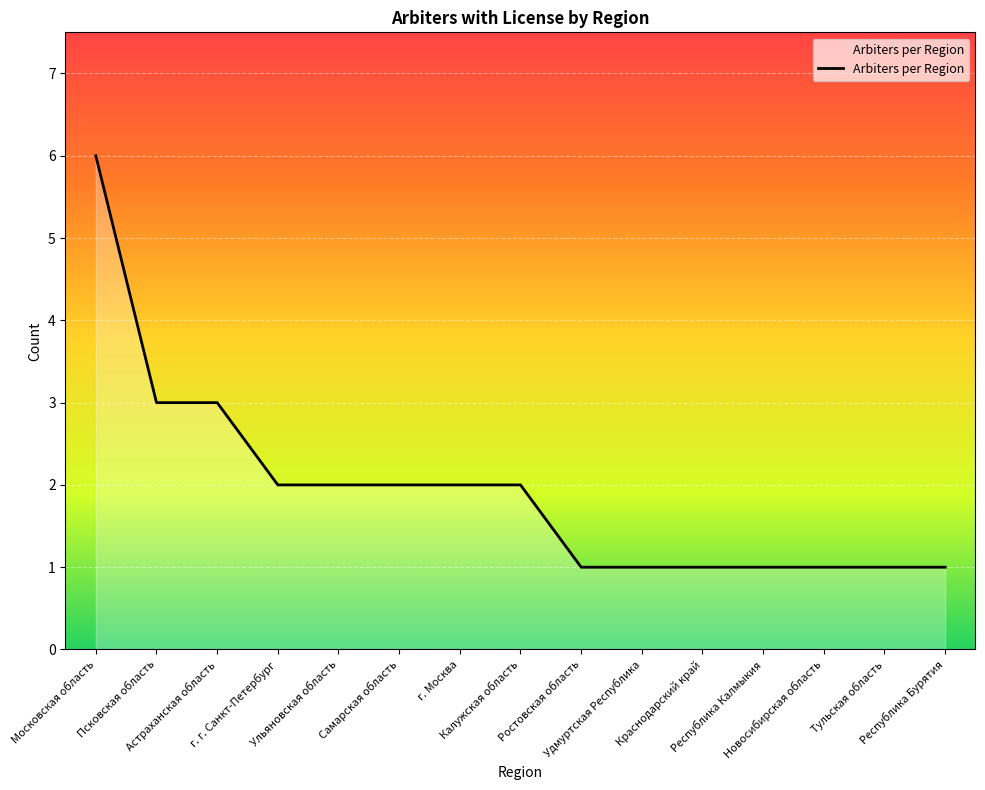

What is the difference between the maximum and minimum values?

5